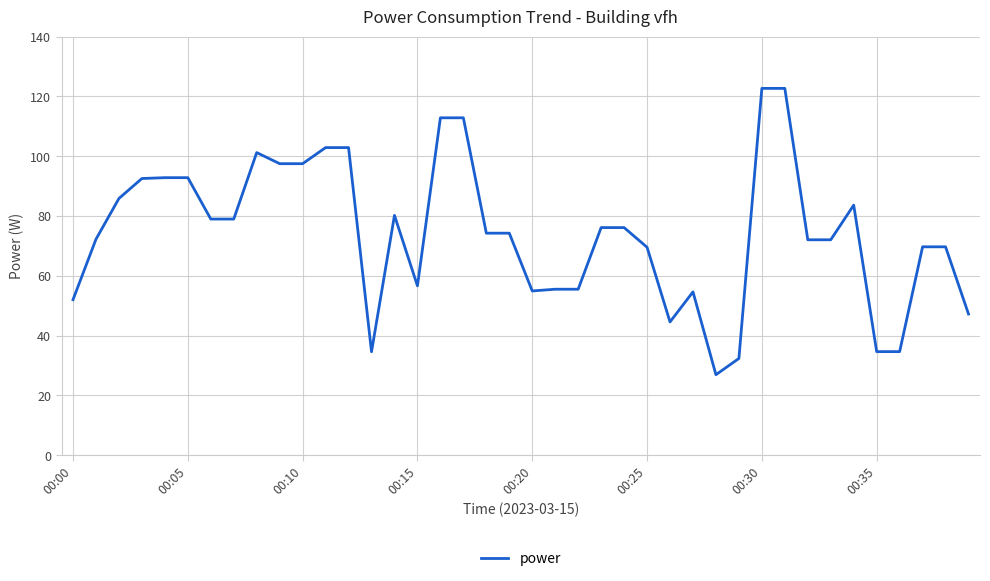

What is the maximum value shown in the chart?

122.7